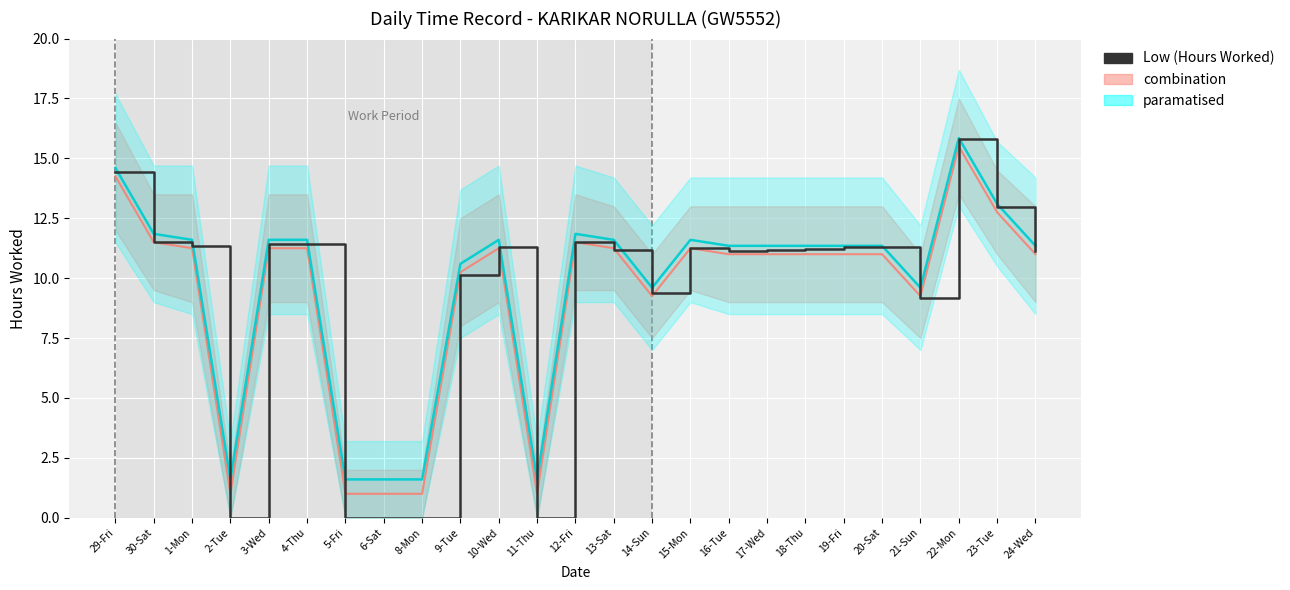

List the labels in order of value, smallest first.

2-Tue, 5-Fri, 6-Sat, 8-Mon, 11-Thu, 21-Sun, 14-Sun, 9-Tue, 24-Wed, 16-Tue, 17-Wed, 13-Sat, 18-Thu, 15-Mon, 10-Wed, 20-Sat, 19-Fri, 1-Mon, 3-Wed, 4-Thu, 12-Fri, 30-Sat, 23-Tue, 29-Fri, 22-Mon